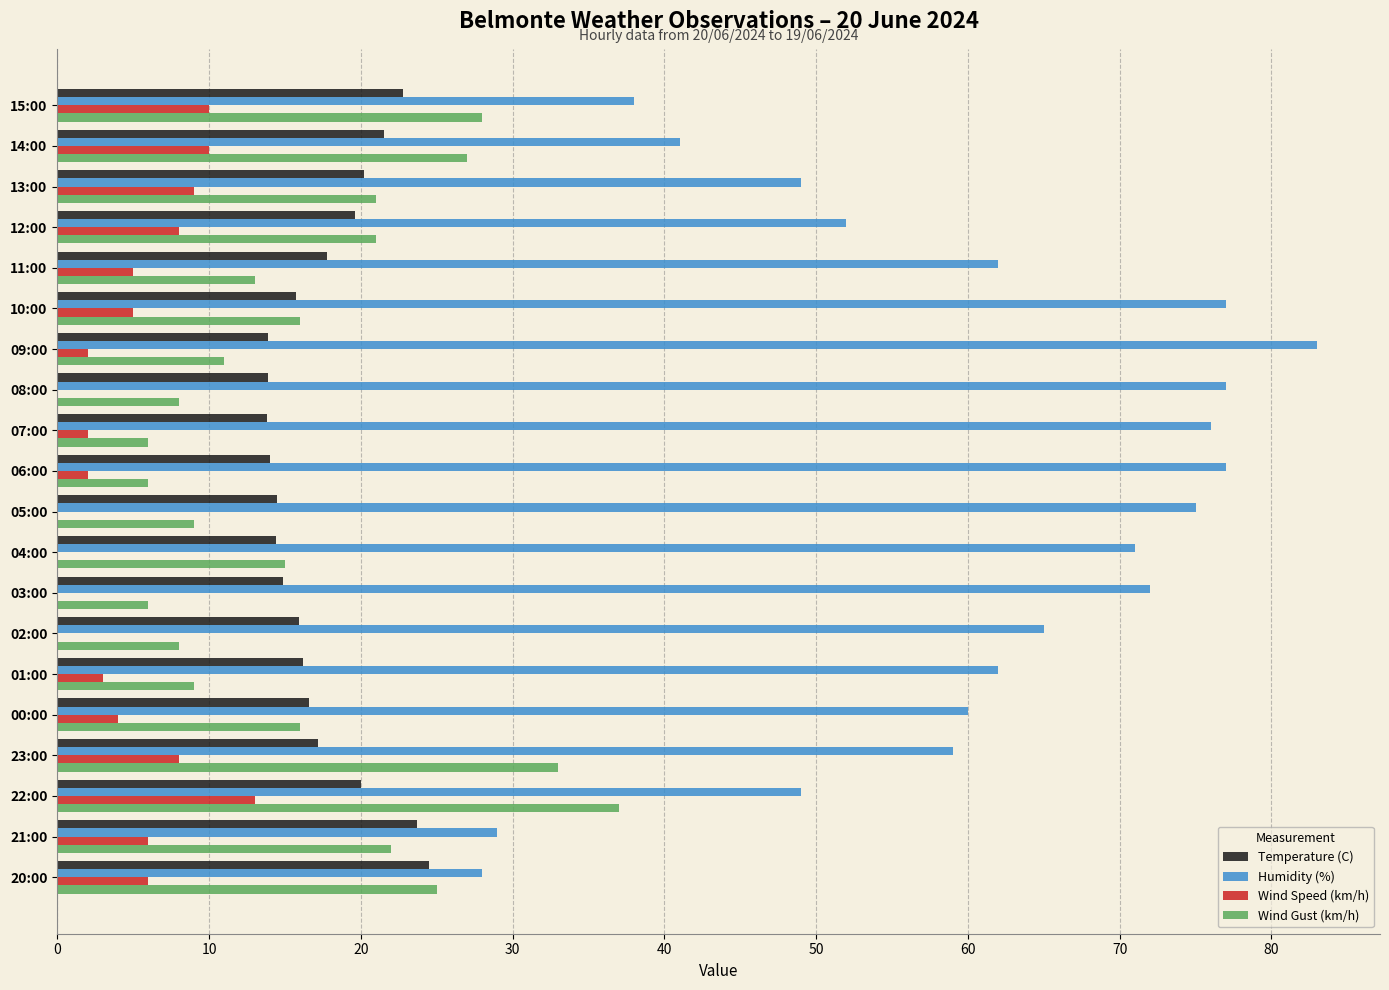

What is the total value across all series at 01:00?

90.2